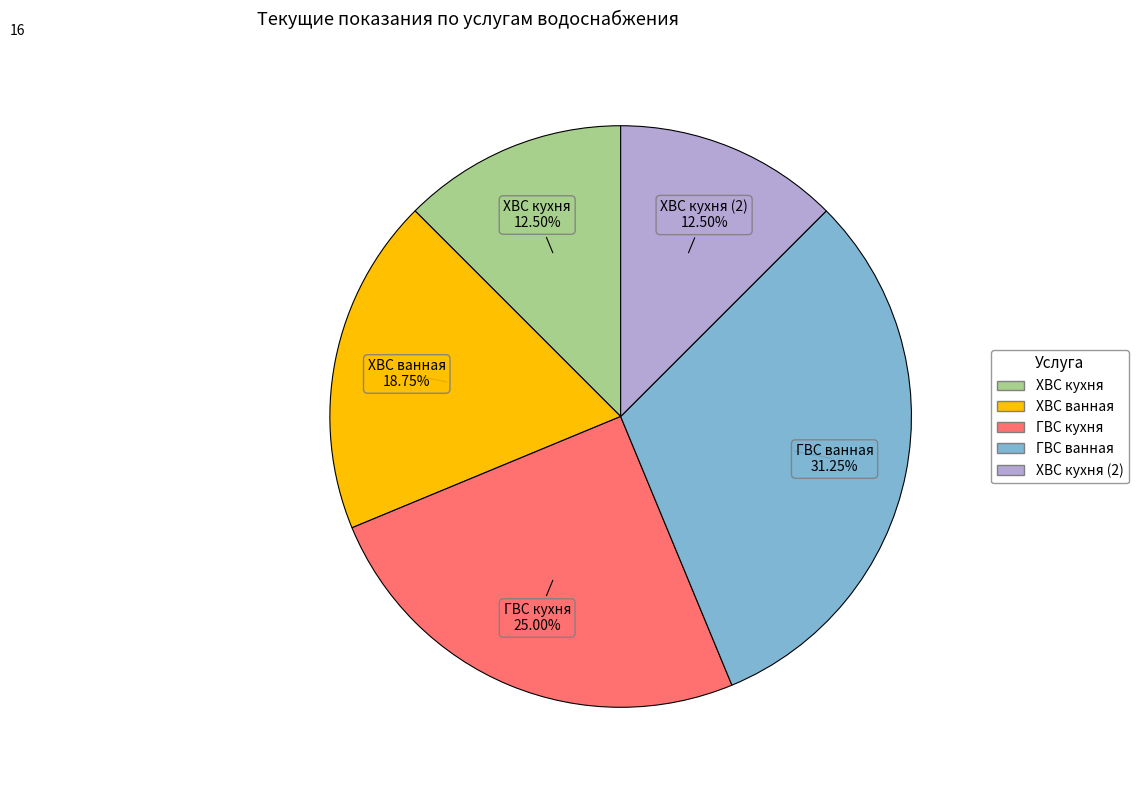

Does any single category account for the majority?

No